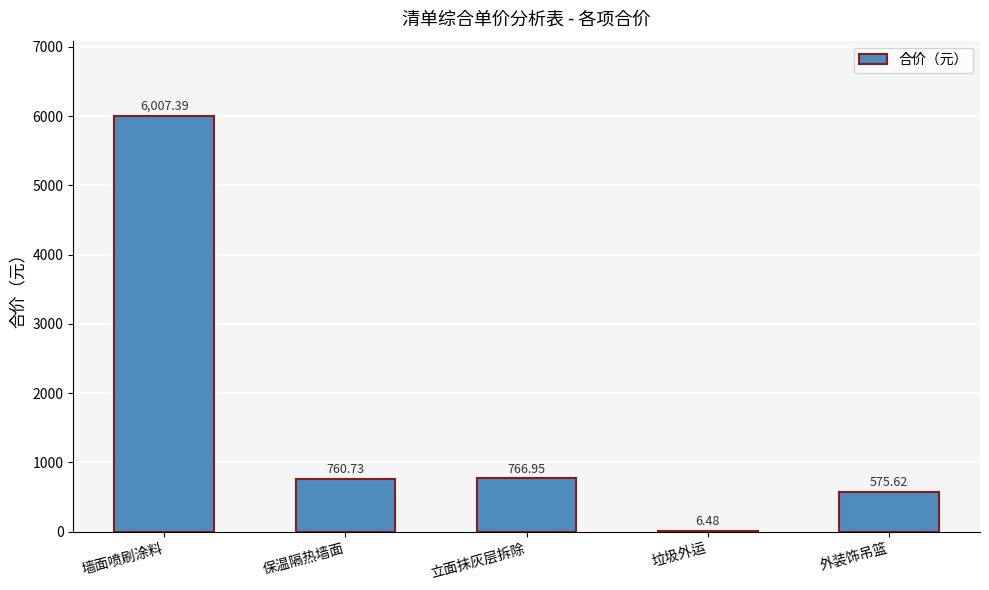

What is the difference between the values at 外装饰吊篮 and 保温隔热墙面?

185.1